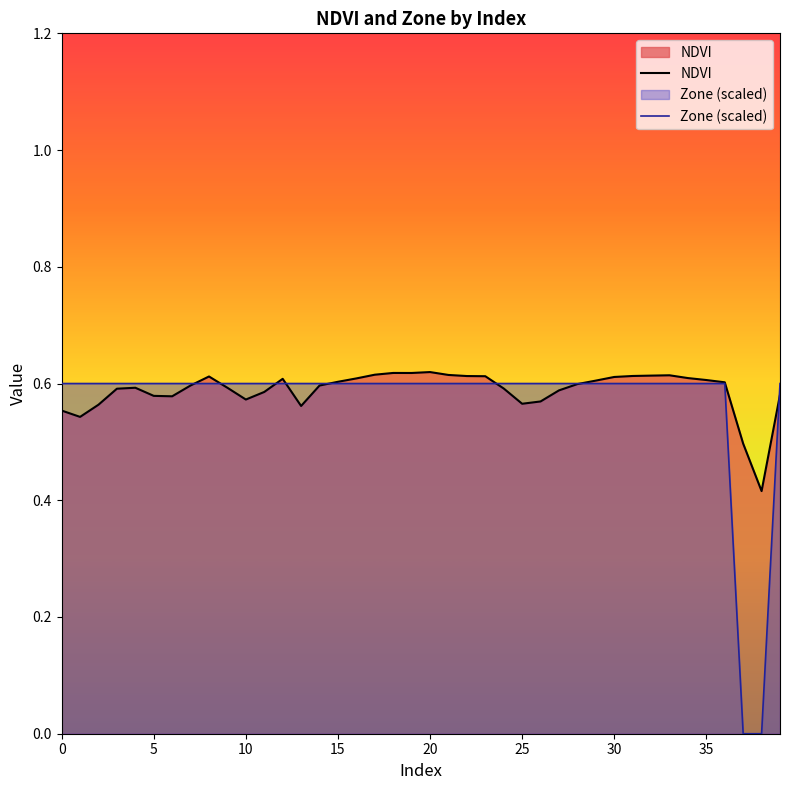

At which label does NDVI reach its peak?

20